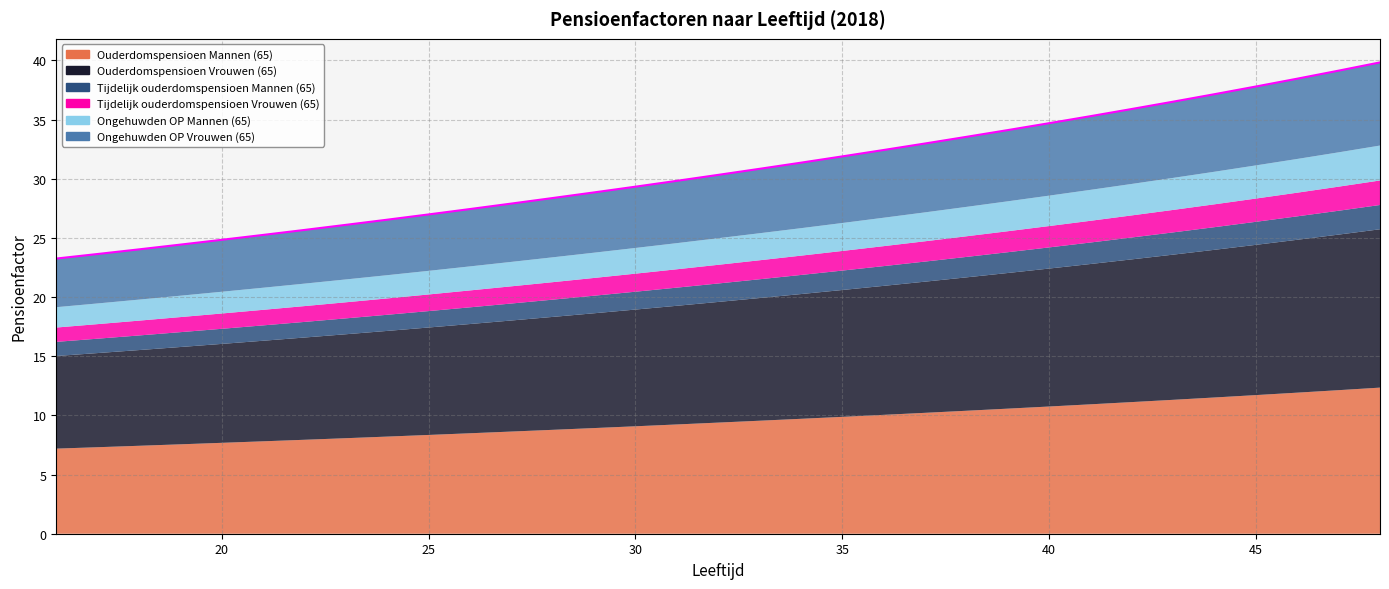

True or false: Ongehuwden OP Vrouwen (65) has more than 0 points higher than both neighbors.

False